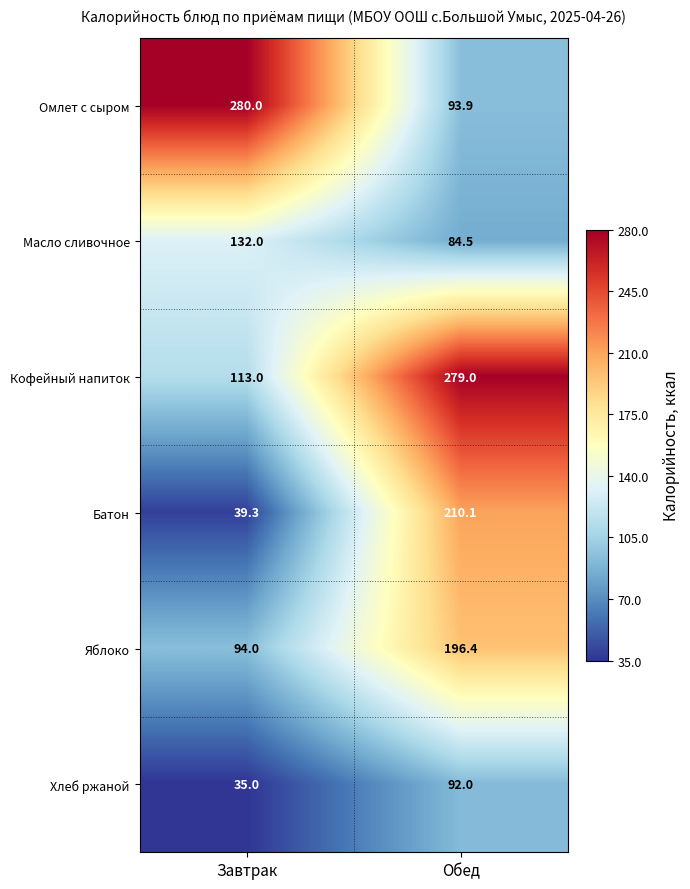

Which series changed the most between Завтрак and Обед?

Омлет с сыром